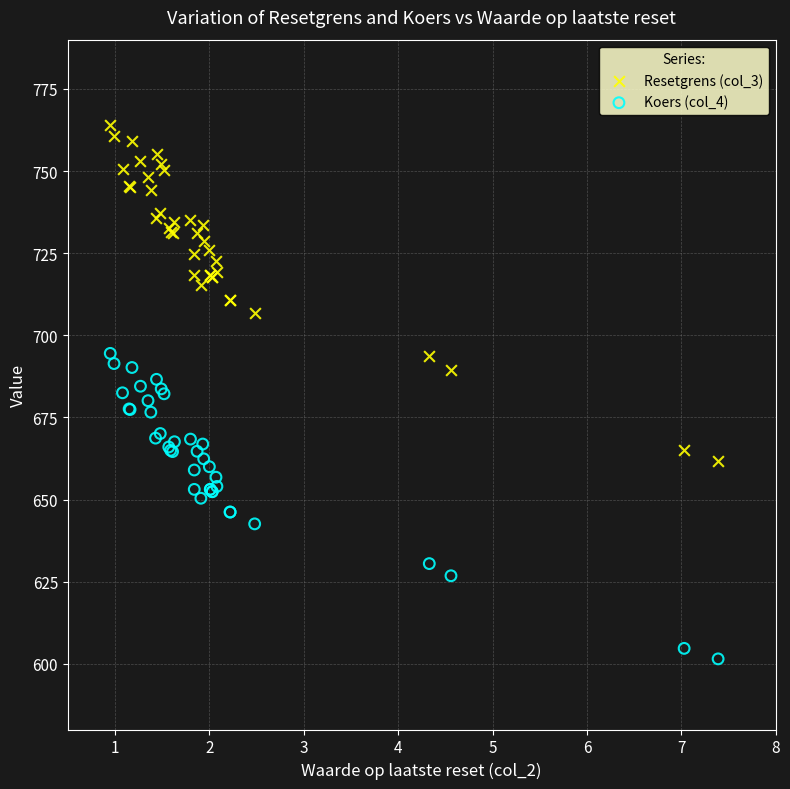

Which series reaches the maximum Y coordinate?

Resetgrens (col_3)